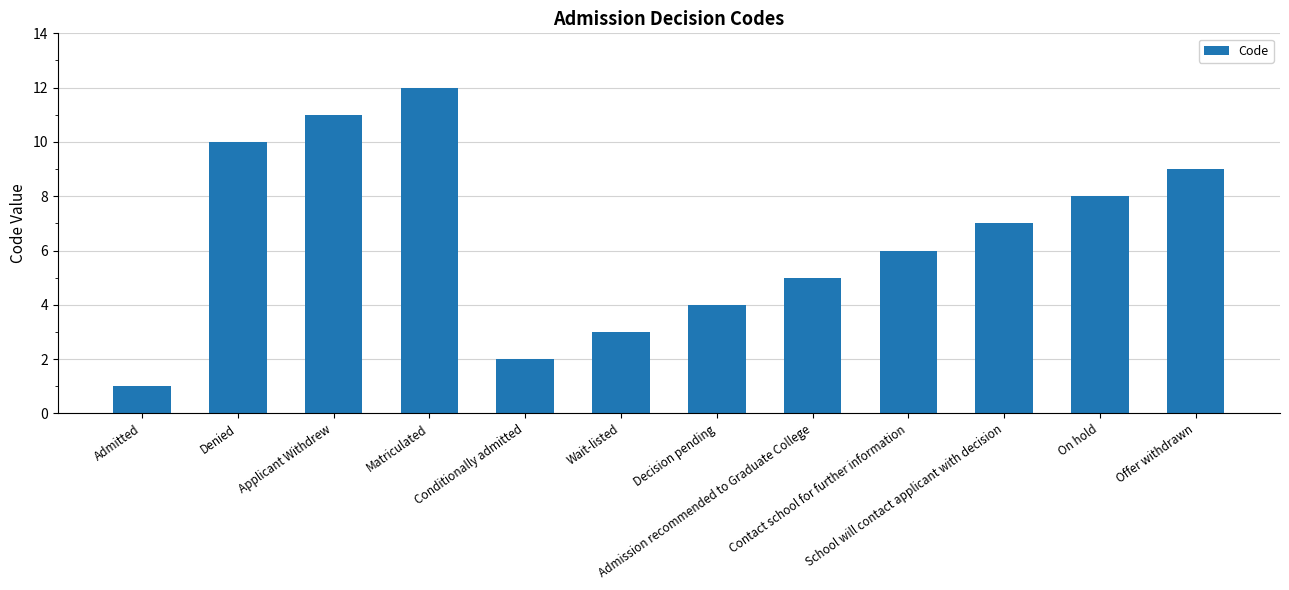

The value at Conditionally admitted is 1. True or false?

False